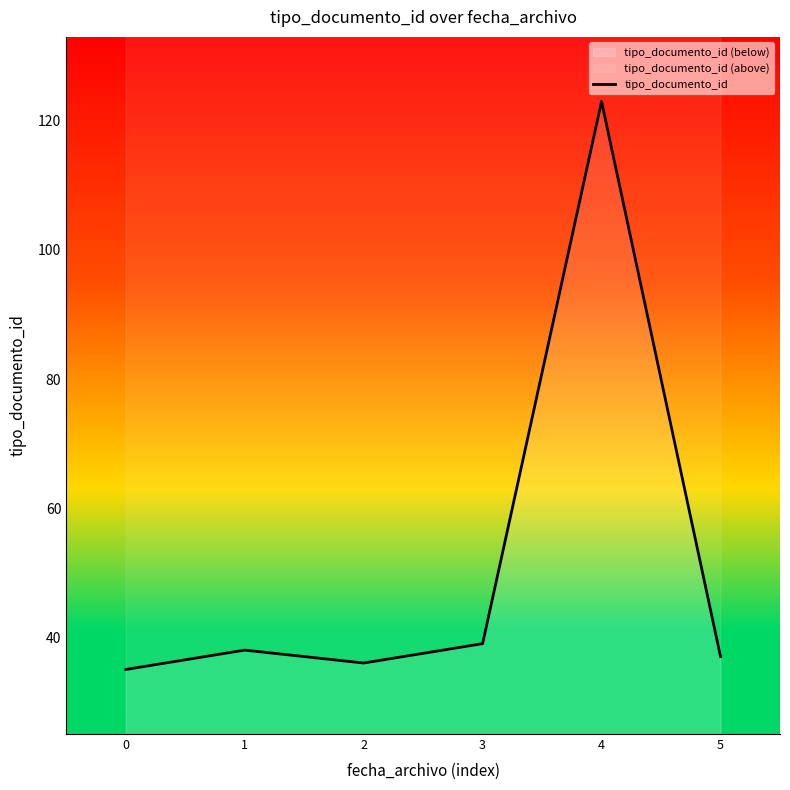

Where does the data first go above 38?

3